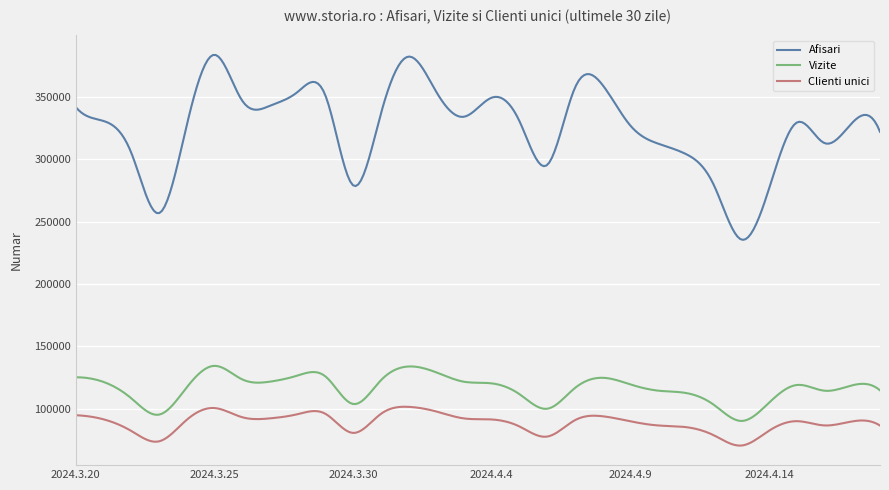

What is the smallest value displayed?

70316.9